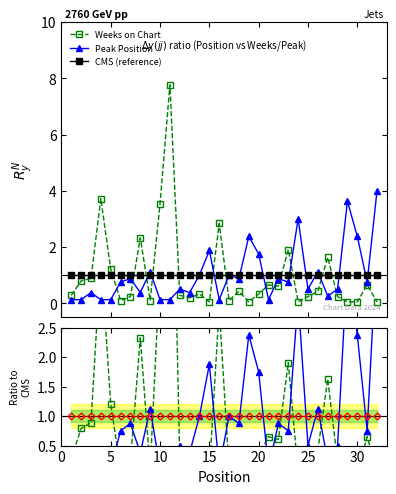

How many times do Weeks on Chart and Peak Position cross each other?

13